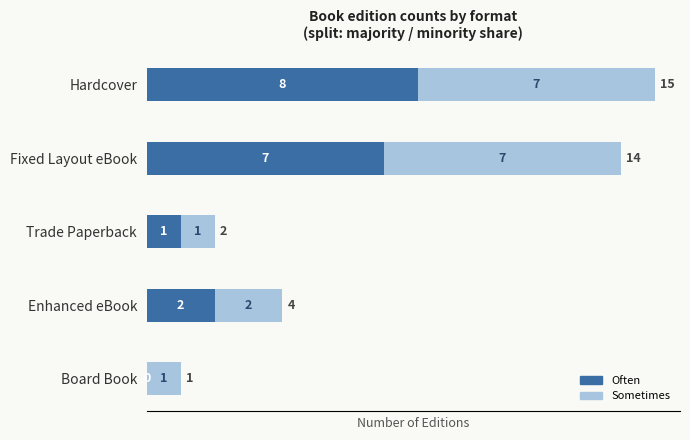

At which category is the sum across all series the highest?

Hardcover